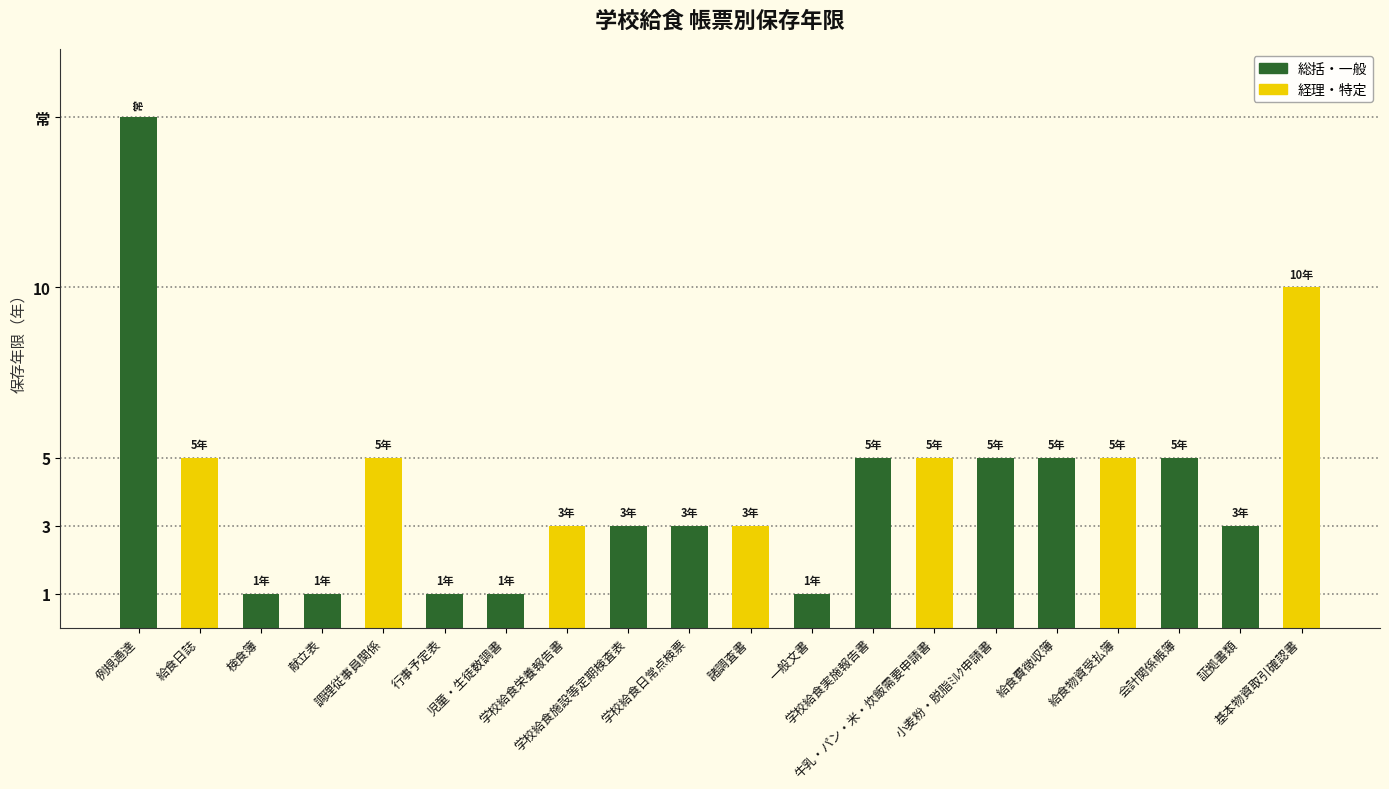

Which has a higher value, 小麦粉・脱脂ﾐﾙｸ申請書 or 給食物資受払簿?

小麦粉・脱脂ﾐﾙｸ申請書